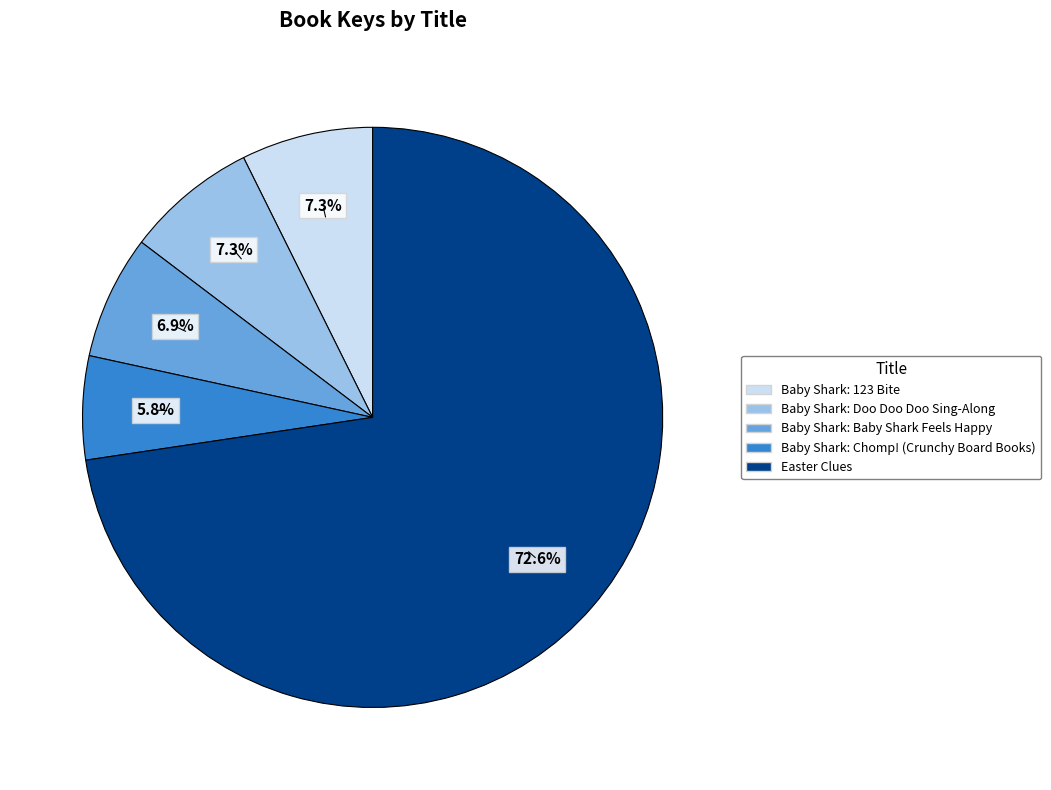

Which category has the smallest portion of the pie?

Baby Shark: Chomp! (Crunchy Board Books)